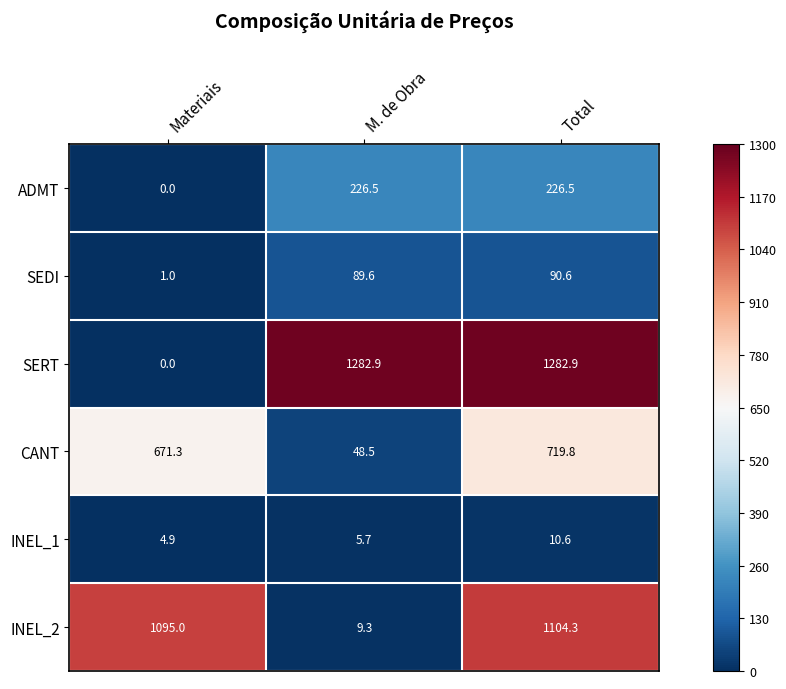

Between Materiais and Total, which series saw the biggest shift?

SERT